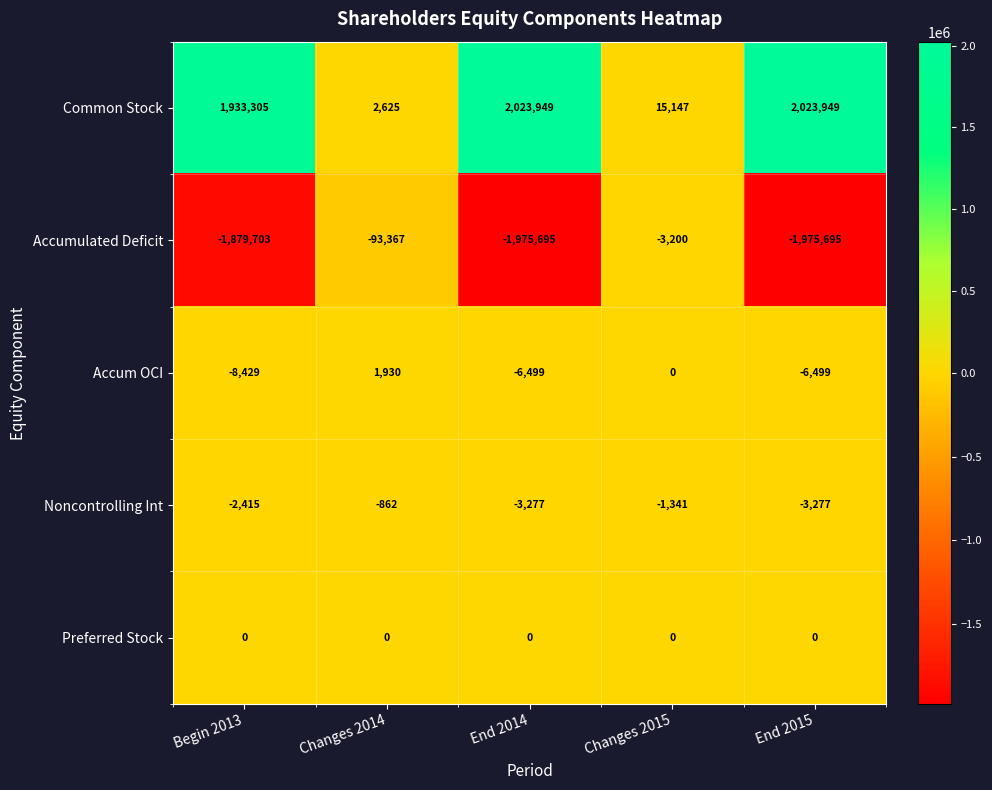

Which series has the widest spread of values?

Common Stock